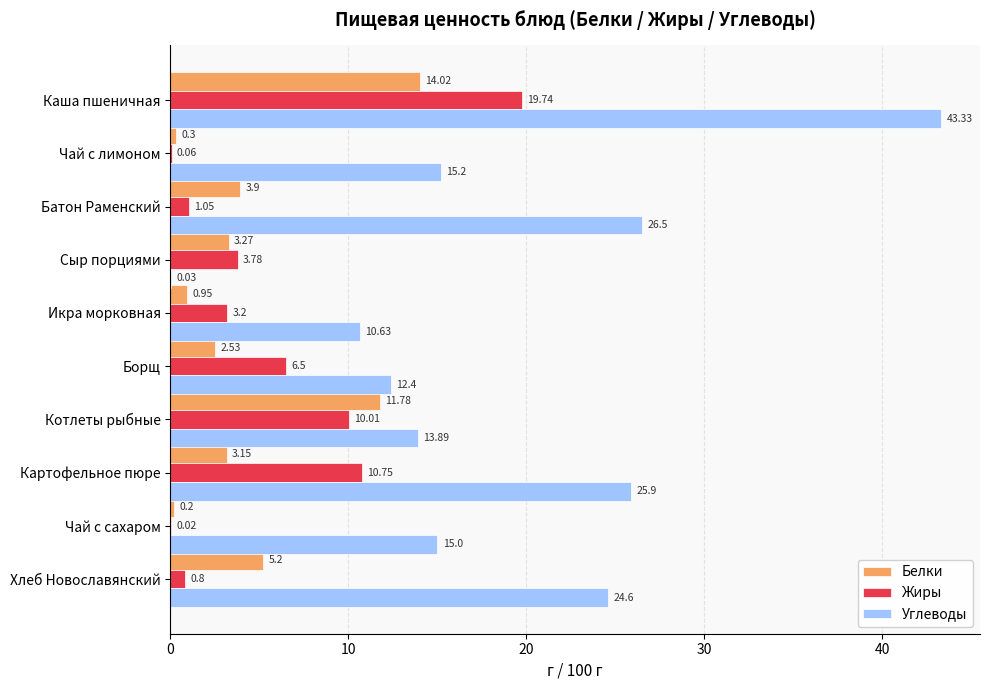

Which series changed the most between Каша пшеничная and Чай с сахаром?

Углеводы